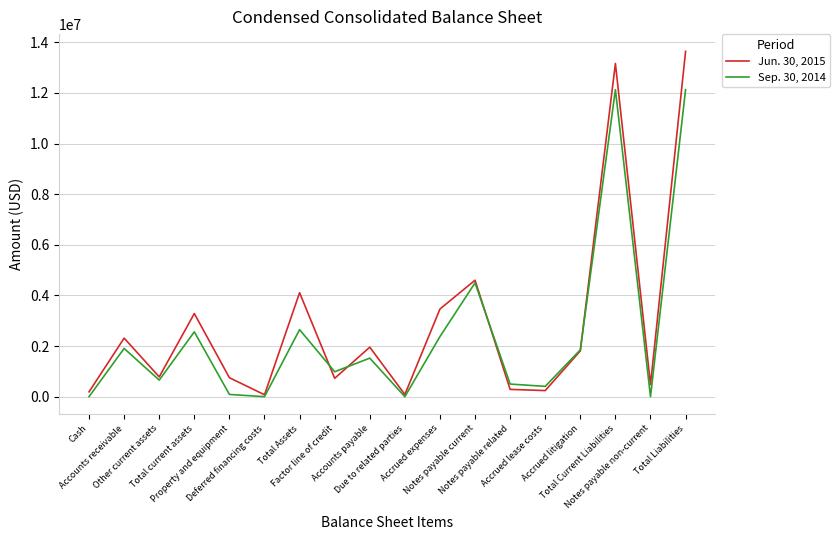

Which series has the largest range (max minus min)?

Jun. 30, 2015